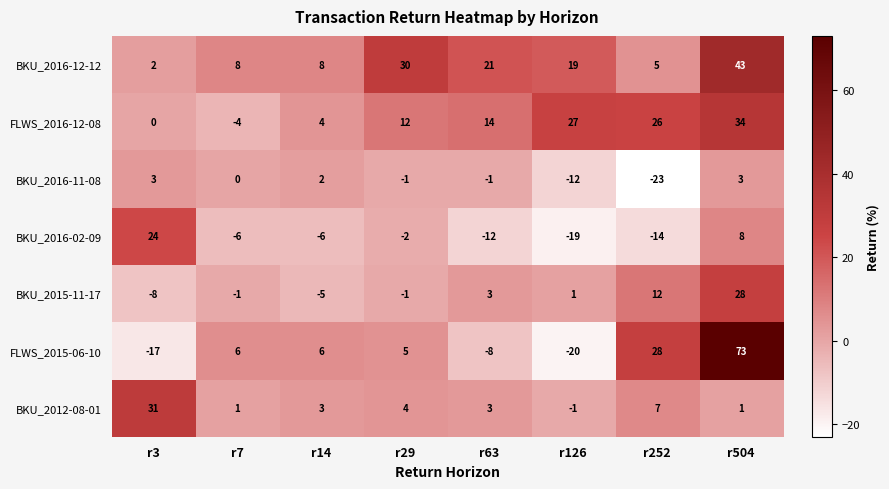

Which series has the largest total across all categories?

BKU_2016-12-12